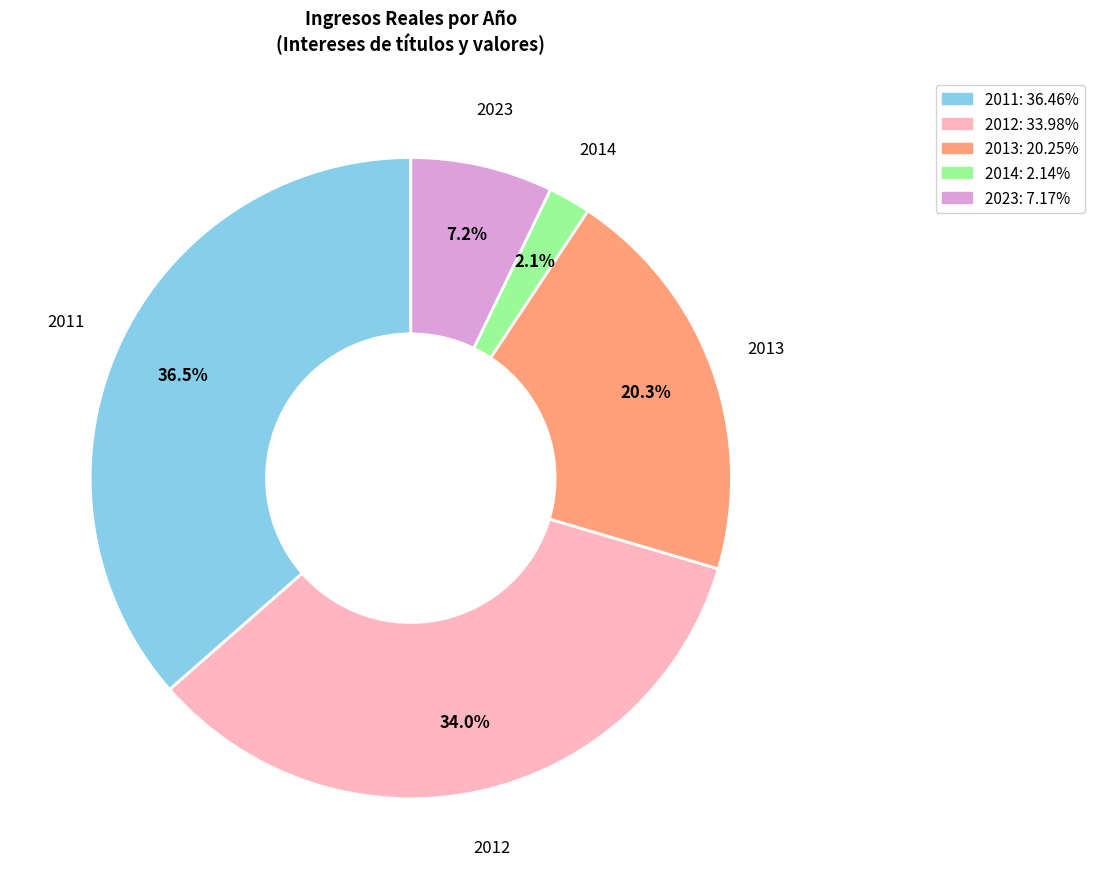

Count the number of slices in the pie.

5